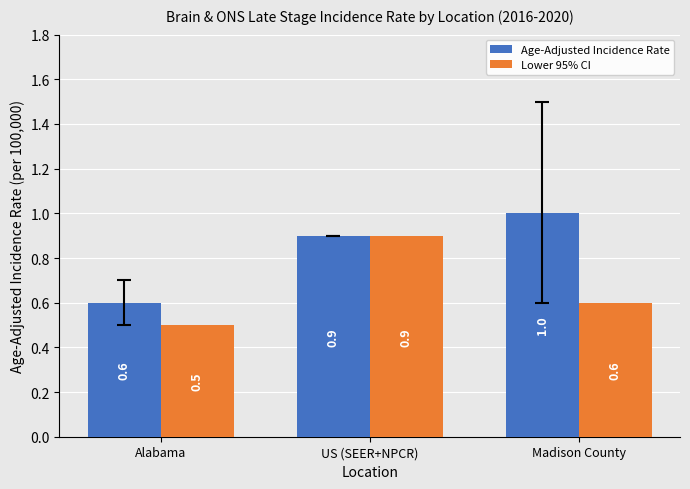

How many distinct data groups are displayed?

2